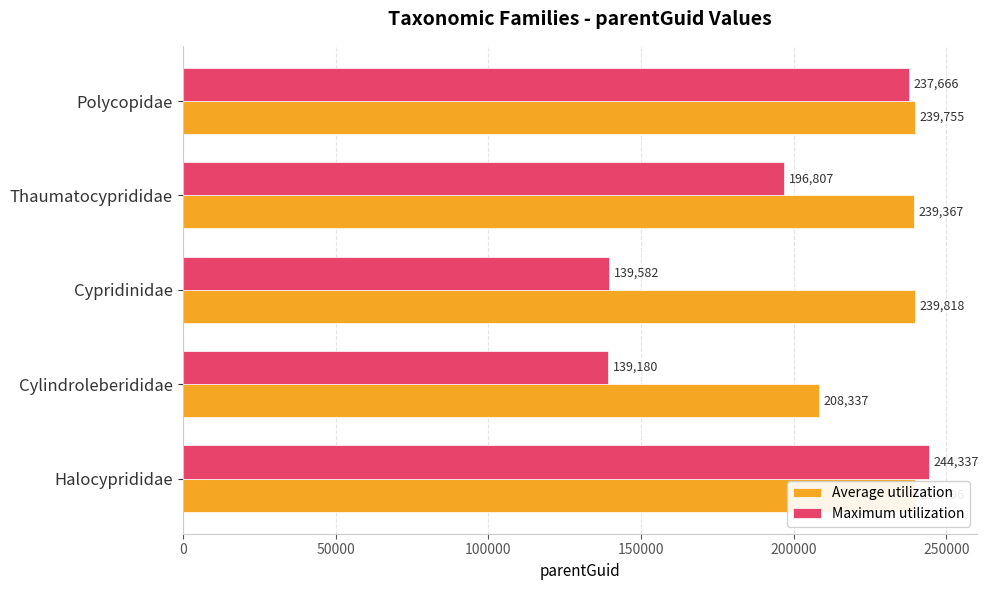

Where is Maximum utilization nearest to the value 191758?

Thaumatocyprididae